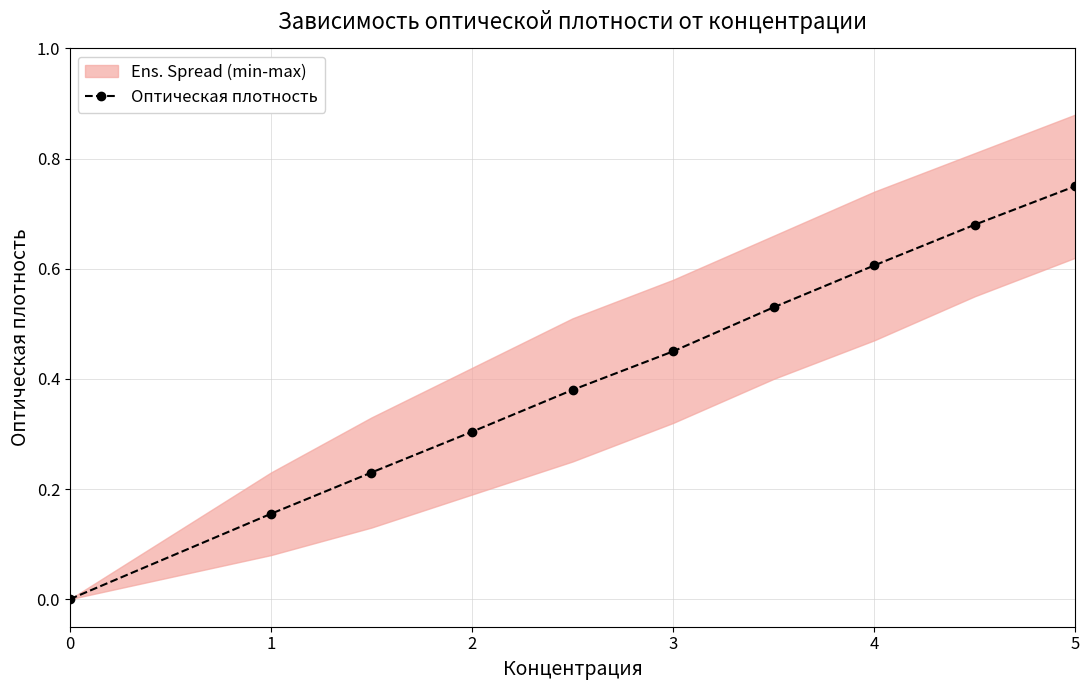

The value of Оптическая плотность at 4 is 1.0. True or false?

False